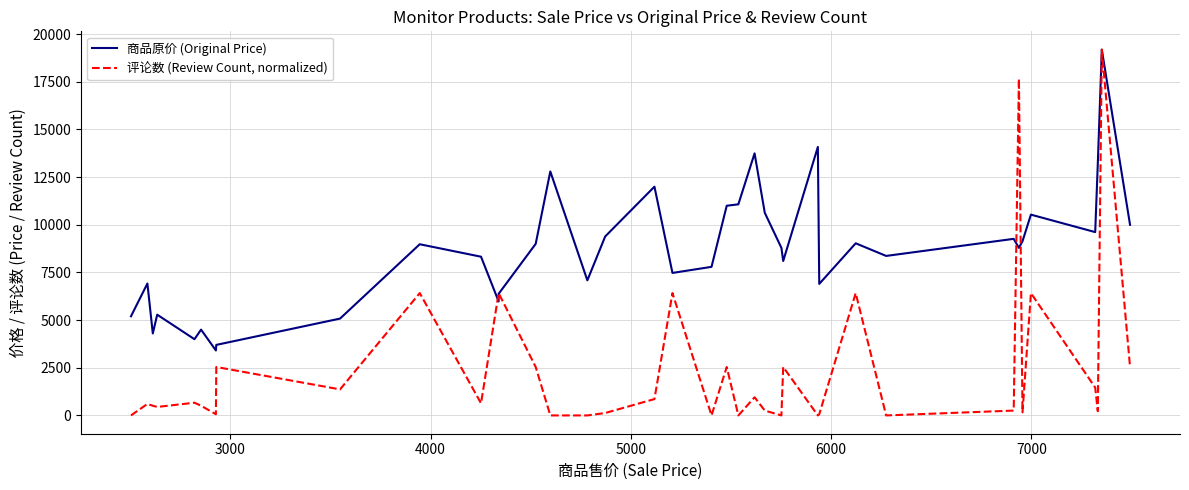

True or false: 评论数 (Review Count, normalized) has a value of 10961.3 at 2000.

False